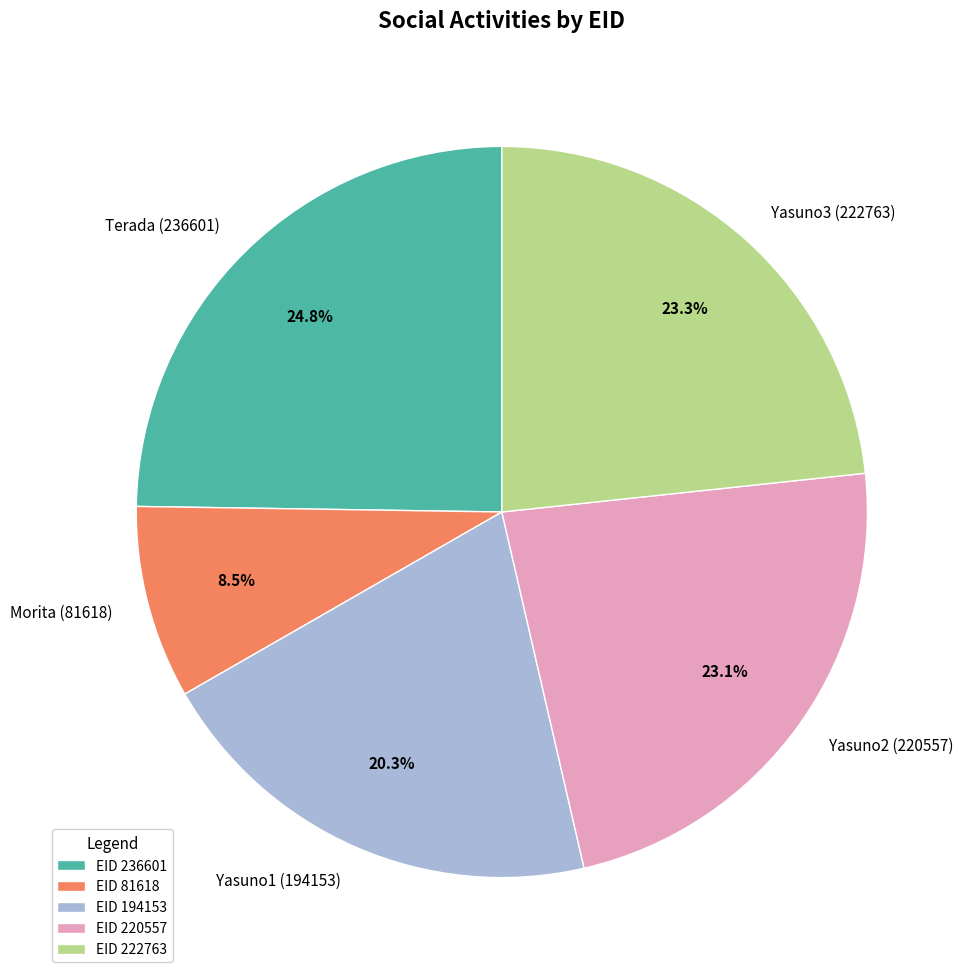

What is the ratio of the value at Yasuno3 (222763) to the value at Yasuno1 (194153)?

1.1